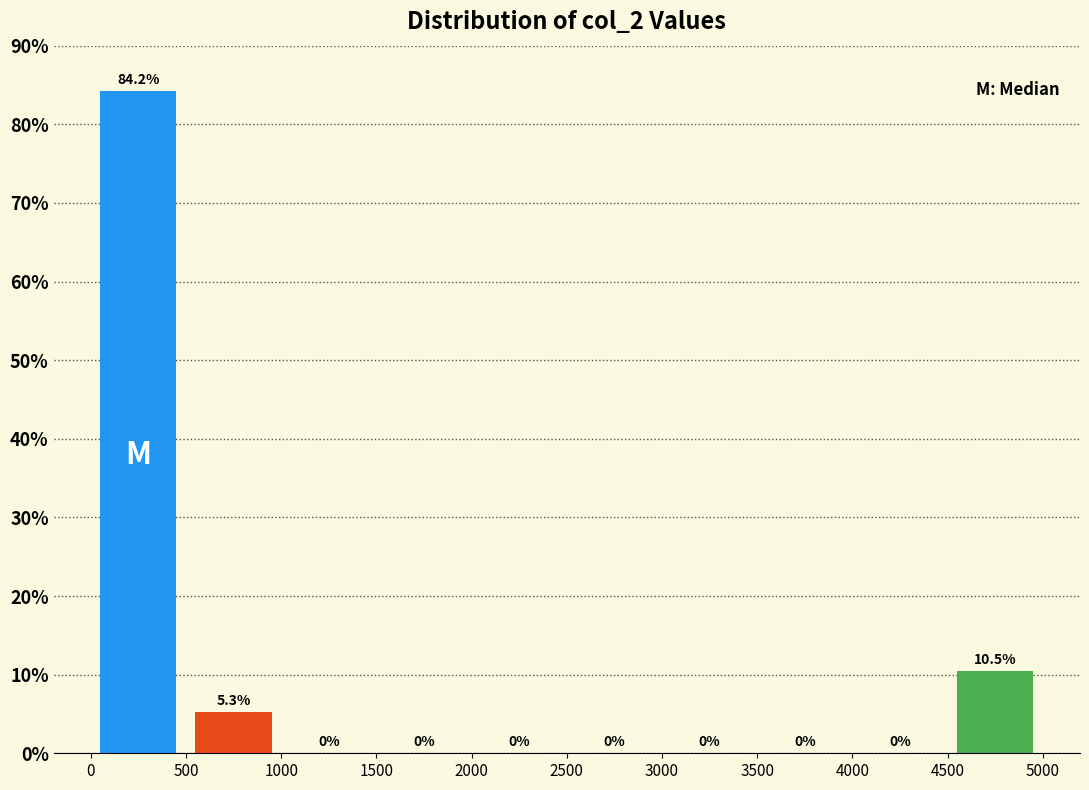

Reading left to right, transcribe this chart: for each bar, give the range it covers on the x-axis and its height.

0 to 500: 84.2
500 to 1000: 5.3
1000 to 1500: 0.0
1500 to 2000: 0.0
2000 to 2500: 0.0
2500 to 3000: 0.0
3000 to 3500: 0.0
3500 to 4000: 0.0
4000 to 4500: 0.0
4500 to 5000: 10.5